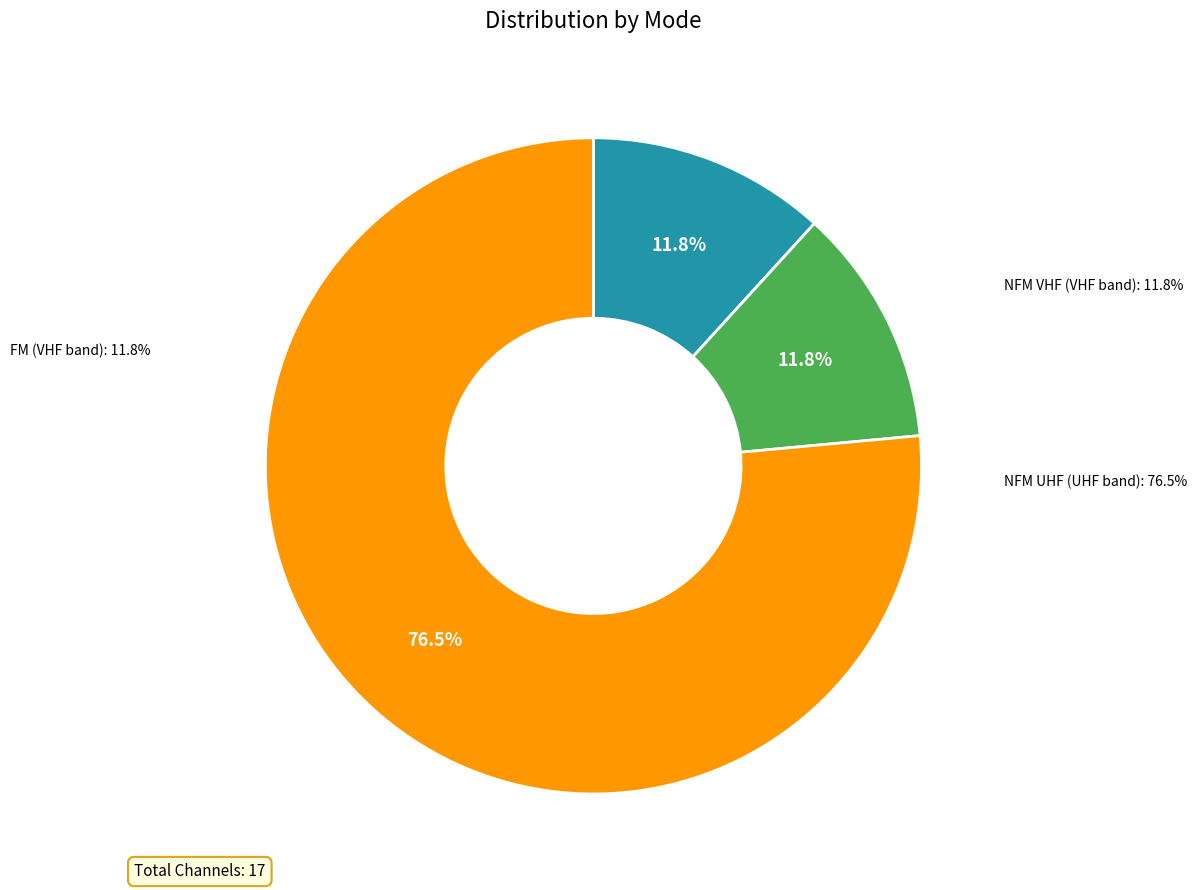

What is the ratio of the value at FM to the value at NFM?

0.2